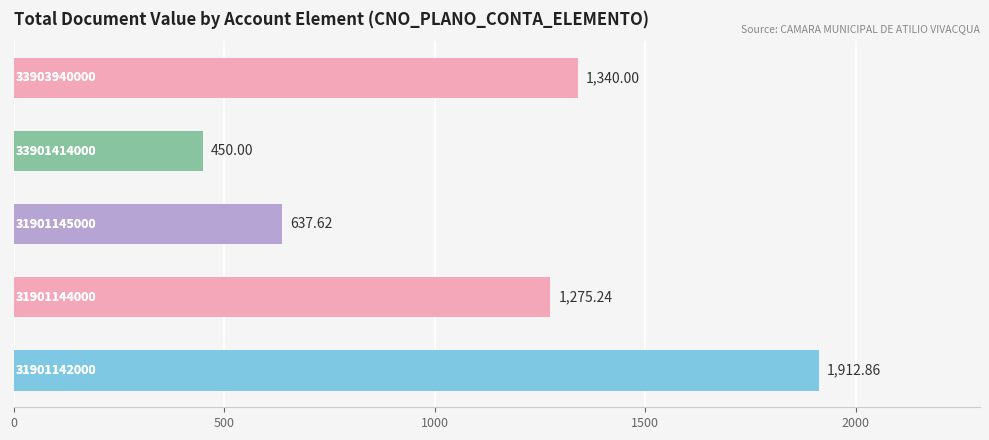

Does the chart contain any negative values?

No